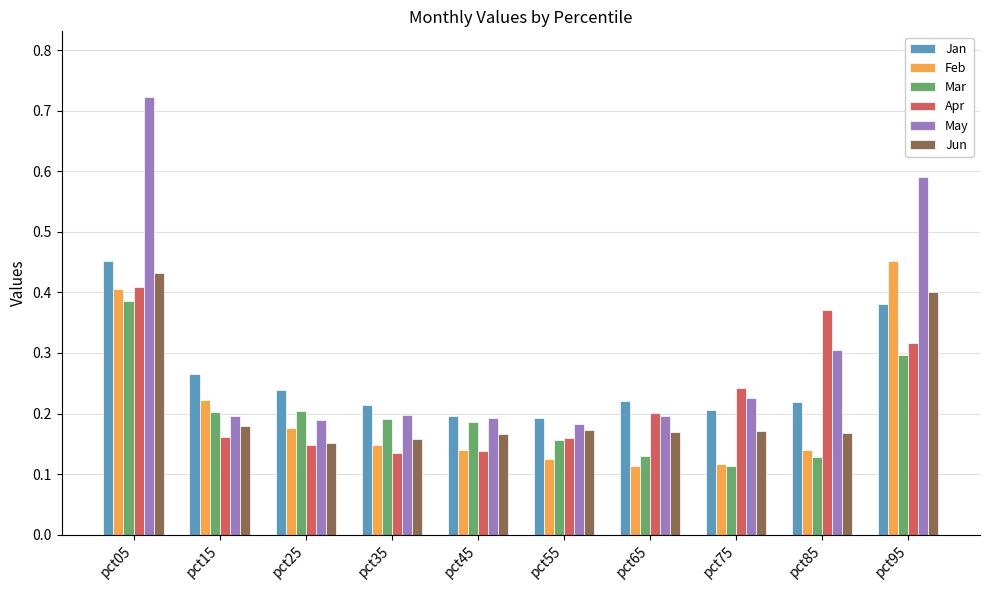

What is the total value across all series at pct45?

1.0